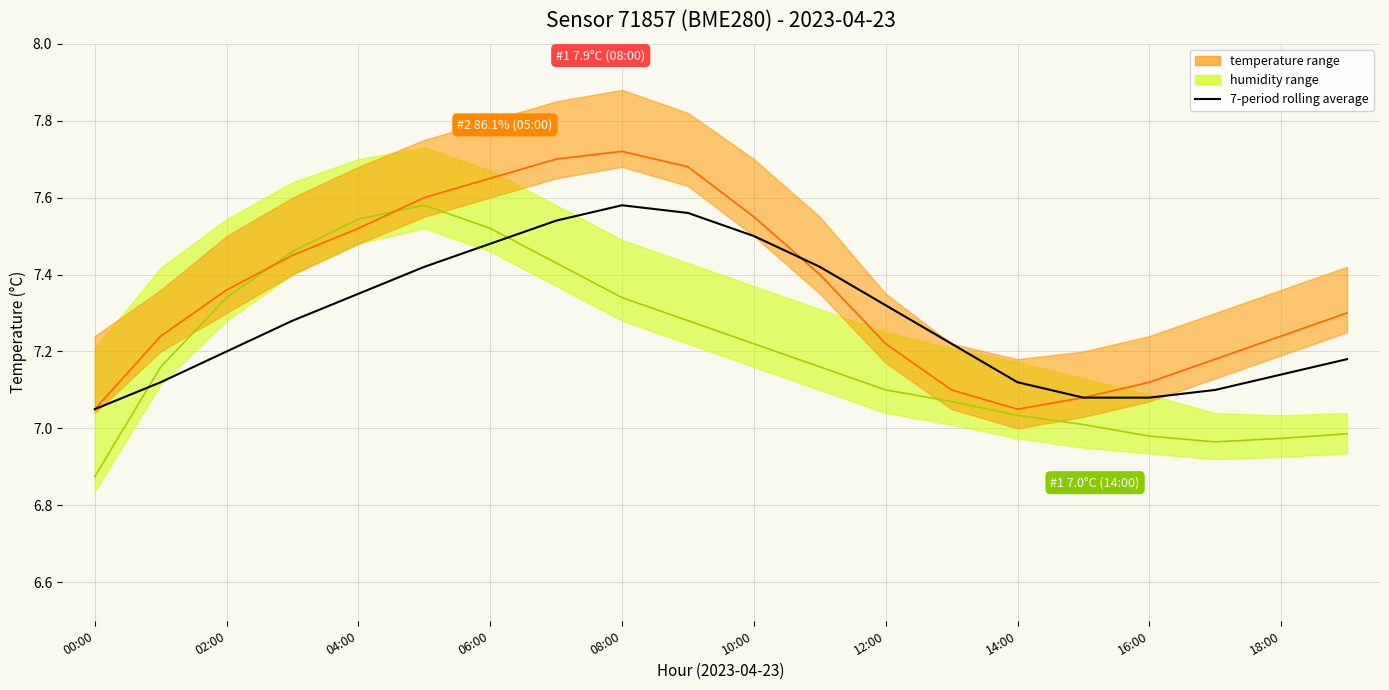

How many lines are shown in the chart?

3